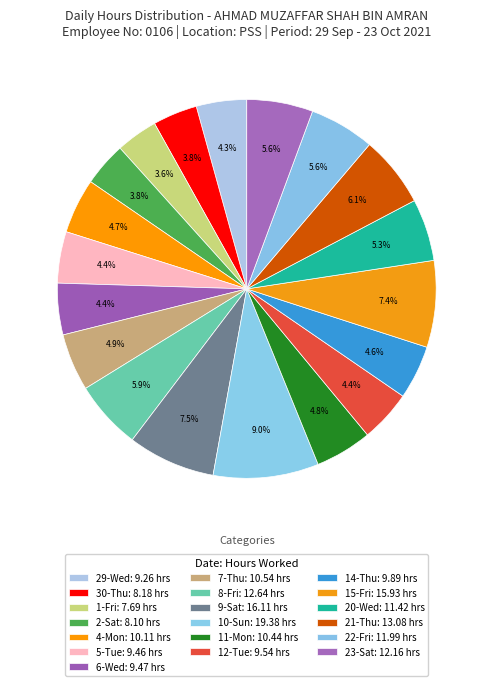

The 6-Wed slice represents 4% of the pie. True or false?

True